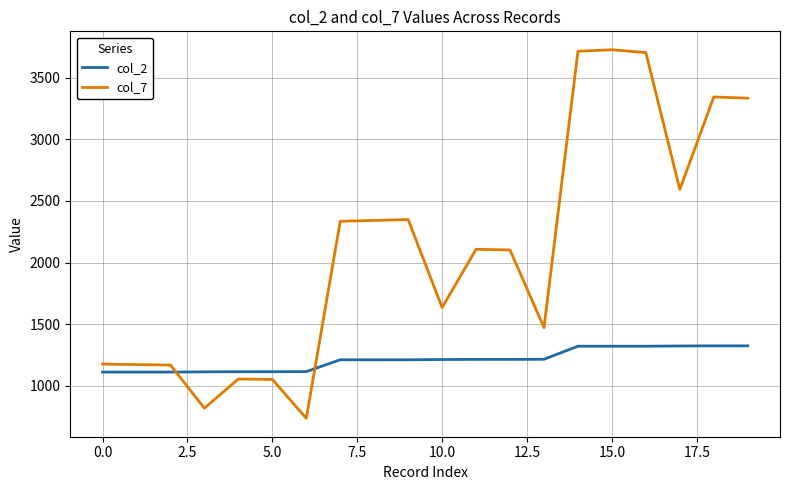

Which series has the largest range (max minus min)?

col_7